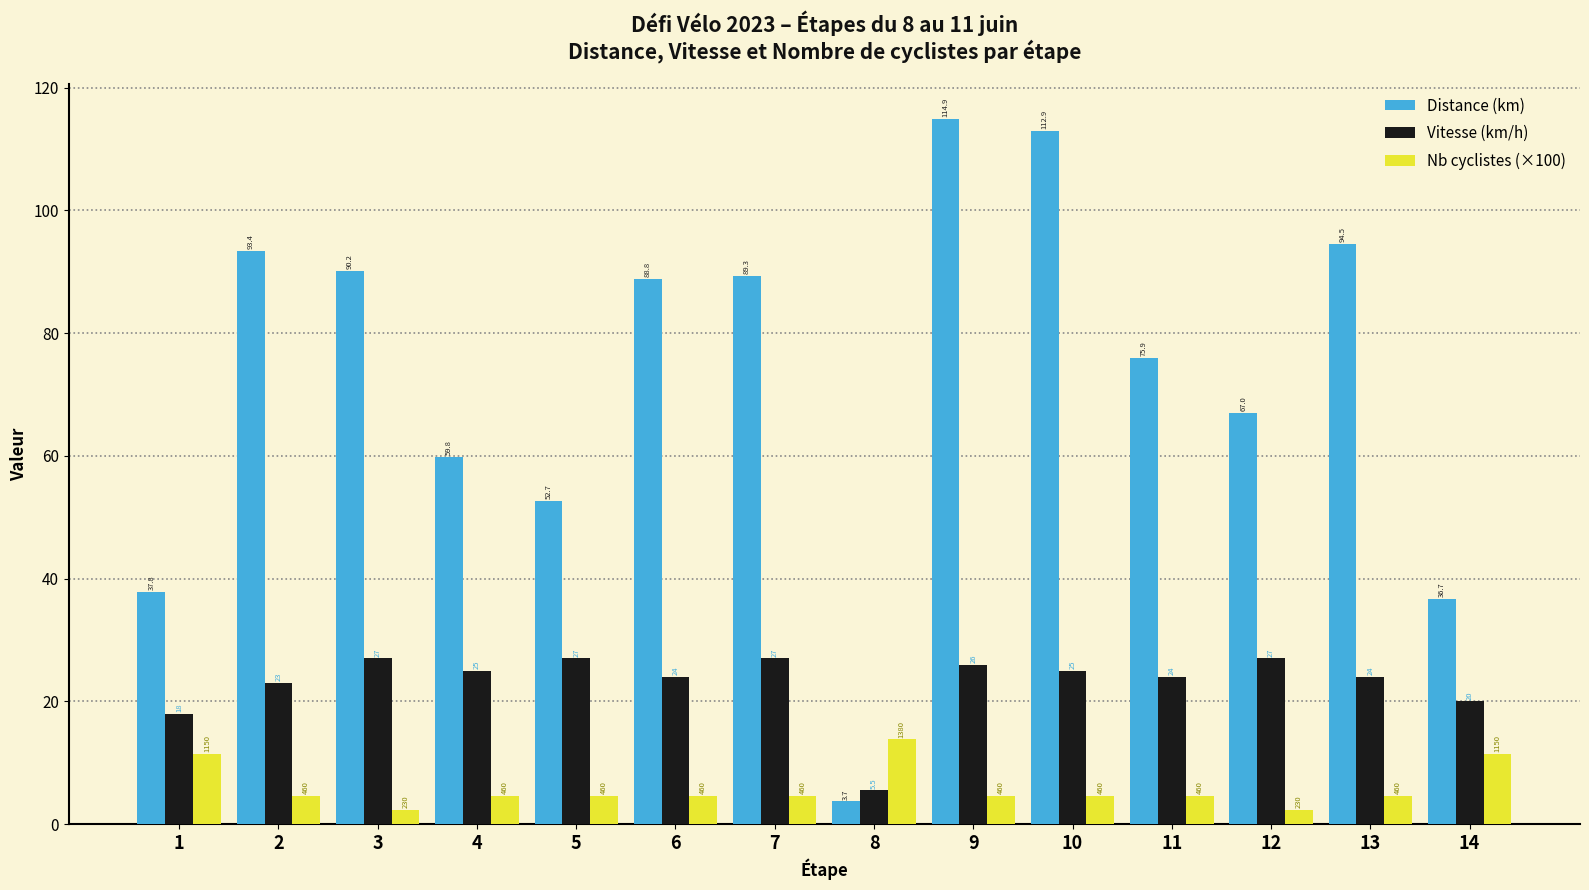

How many groups of bars are there?

14